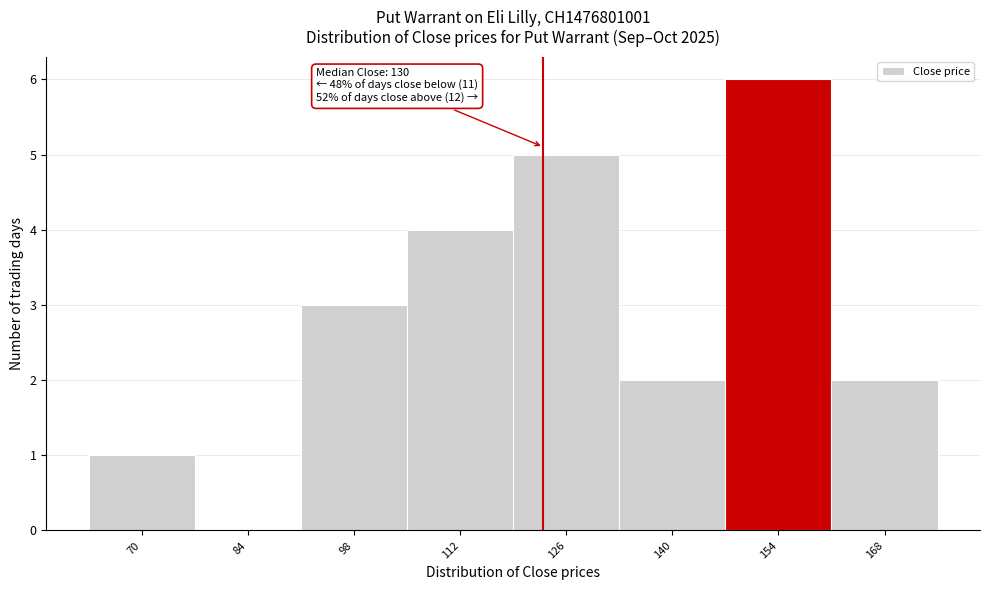

Reading left to right, list all the values displayed in this chart.

70=1	84=0	98=3	112=4	126=5	140=2	154=6	168=2